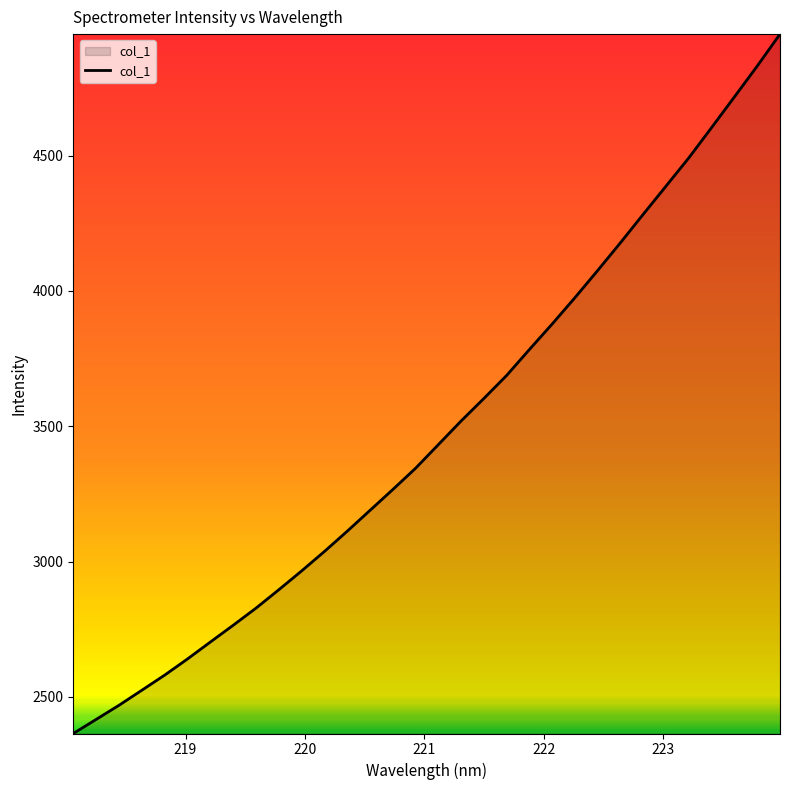

What is the minimum value shown in the chart?

2364.7